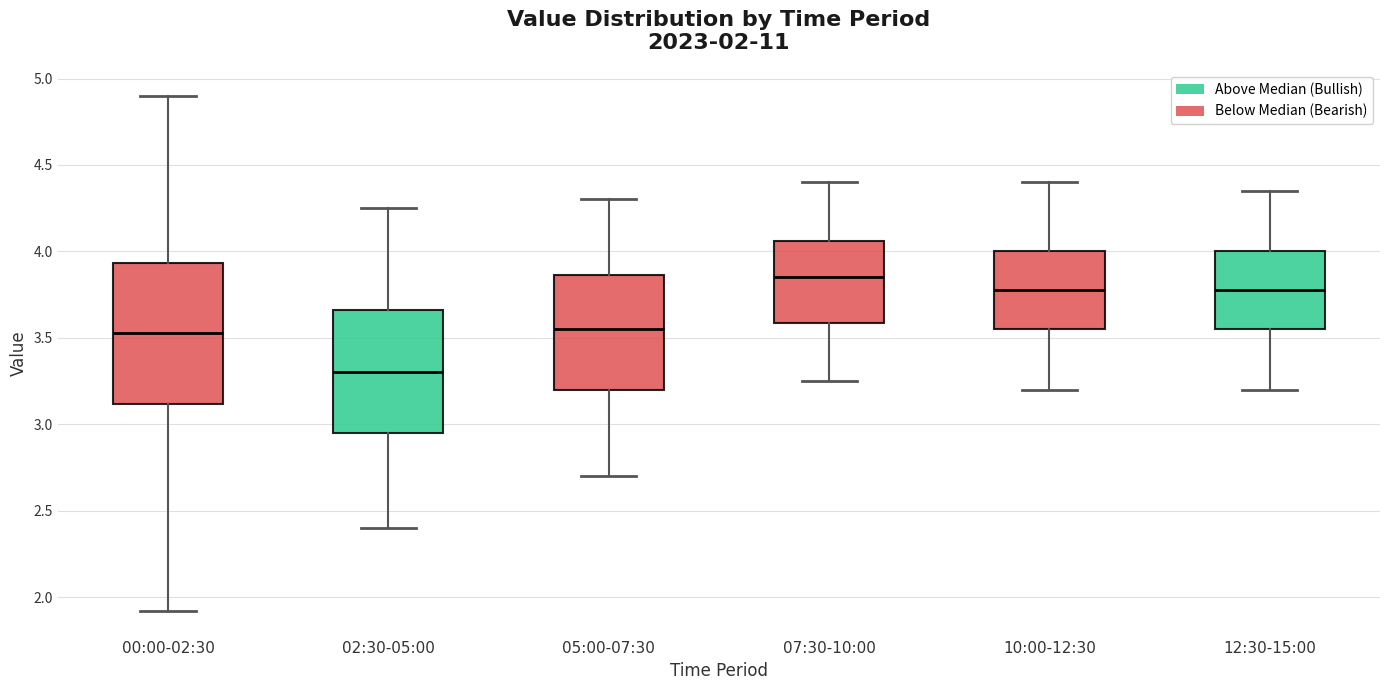

Which box has the lowest median line?

02:30-05:00